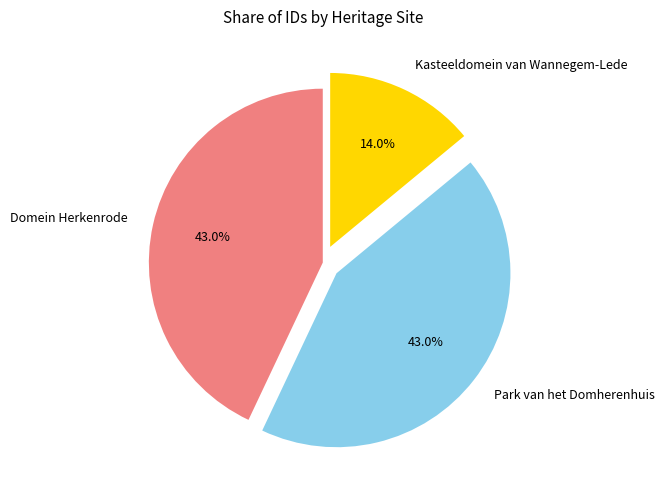

What is the ratio of the value at Domein Herkenrode to the value at Kasteeldomein van Wannegem-Lede?

3.1